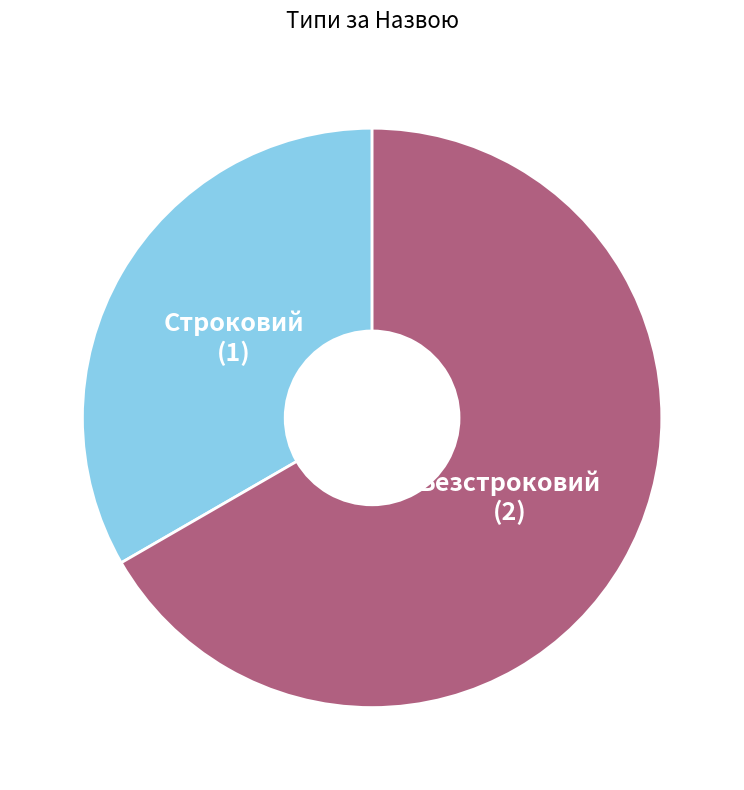

Between Строковий and Безстроковий, which is larger?

Безстроковий